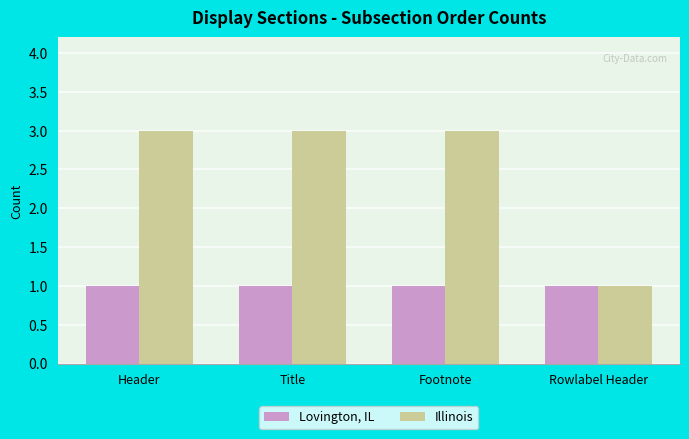

Reading left to right, extract all data points from this chart.

Lovington, IL: 1	1	1	1
Illinois: 3	3	3	1